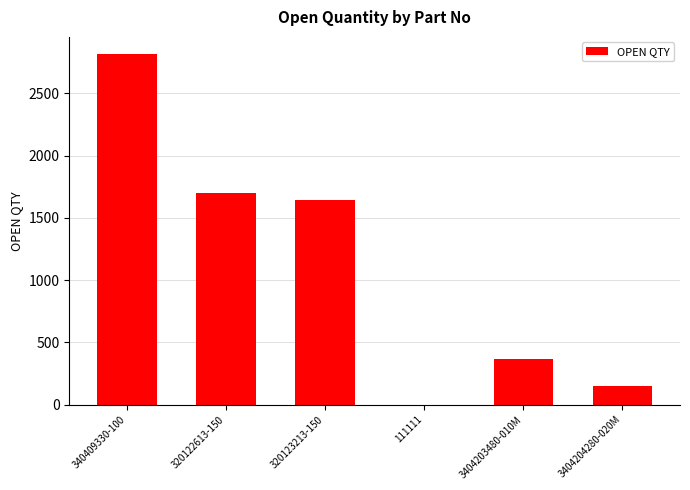

What is the maximum value shown in the chart?

2814